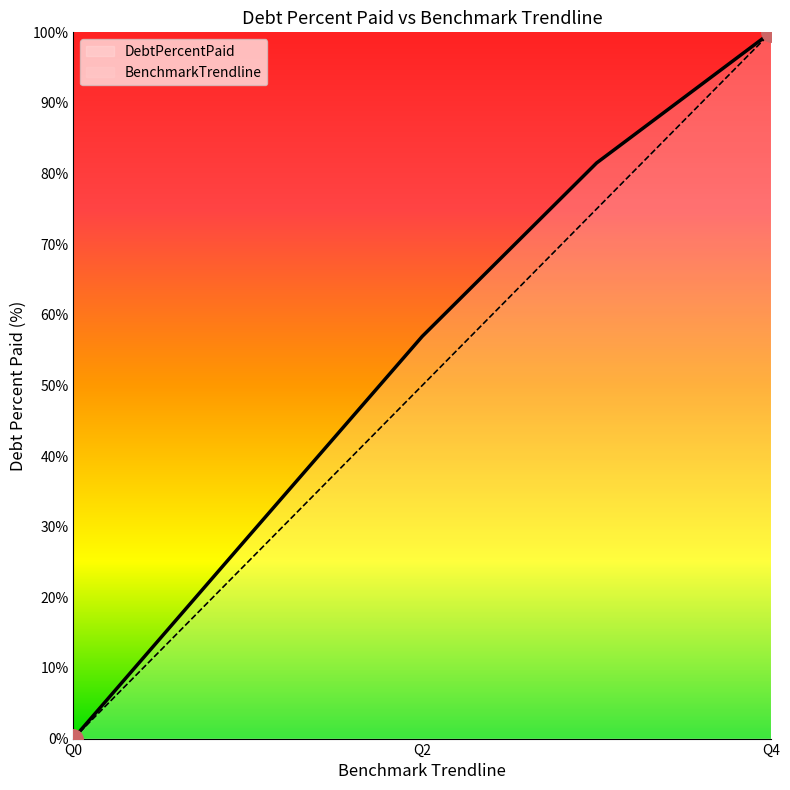

What is the maximum value for DebtPercentPaid?

100.0